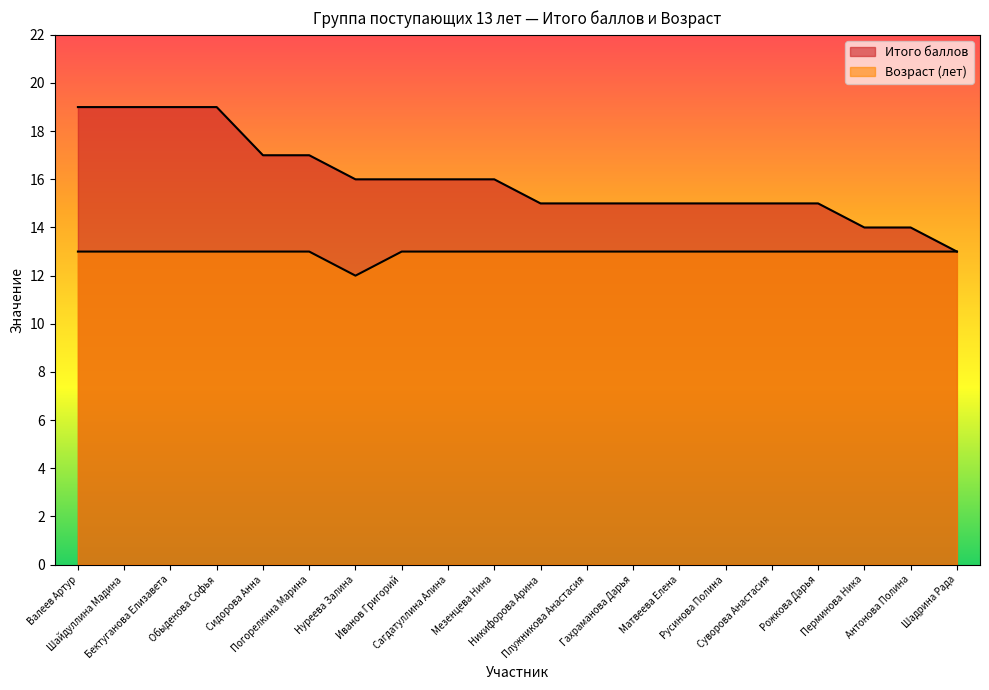

The value of Итого баллов at Суворова Анастасия is 15. True or false?

True